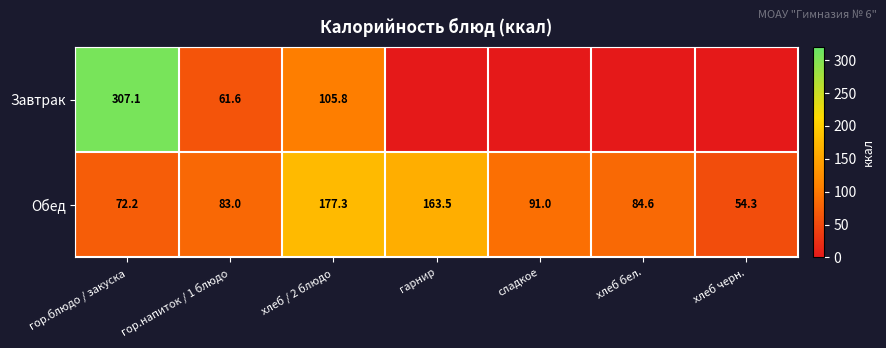

At which label is Обед closest to 115?

сладкое